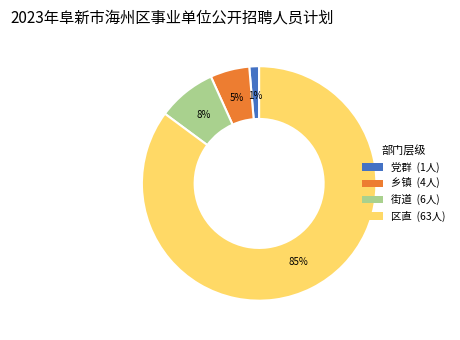

To the nearest percent, what is the combined percentage of 乡镇 and 区直?

91%